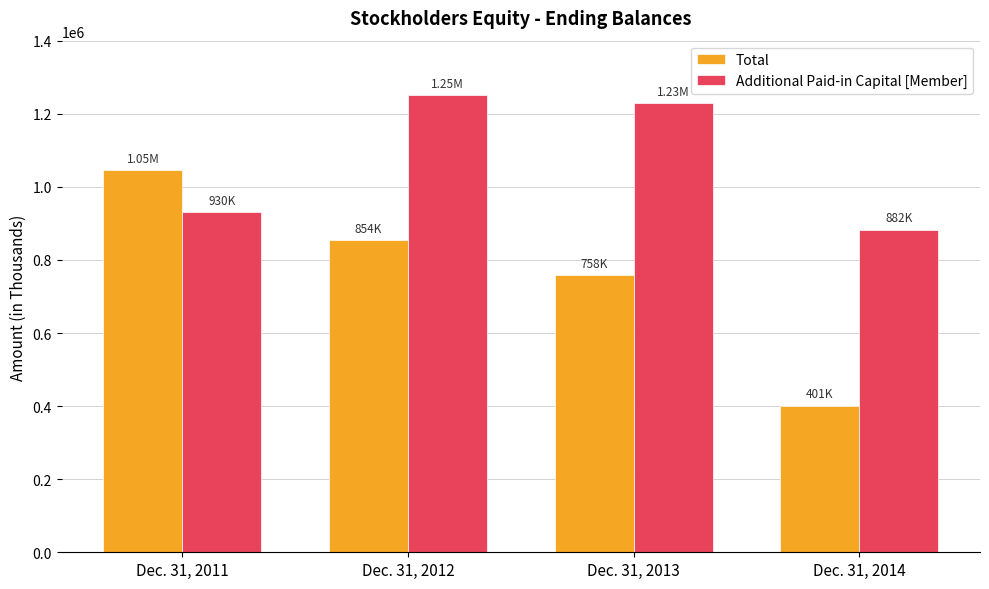

What is the difference between the Additional Paid-in Capital [Member] values at Dec. 31, 2011 and Dec. 31, 2012?

321071